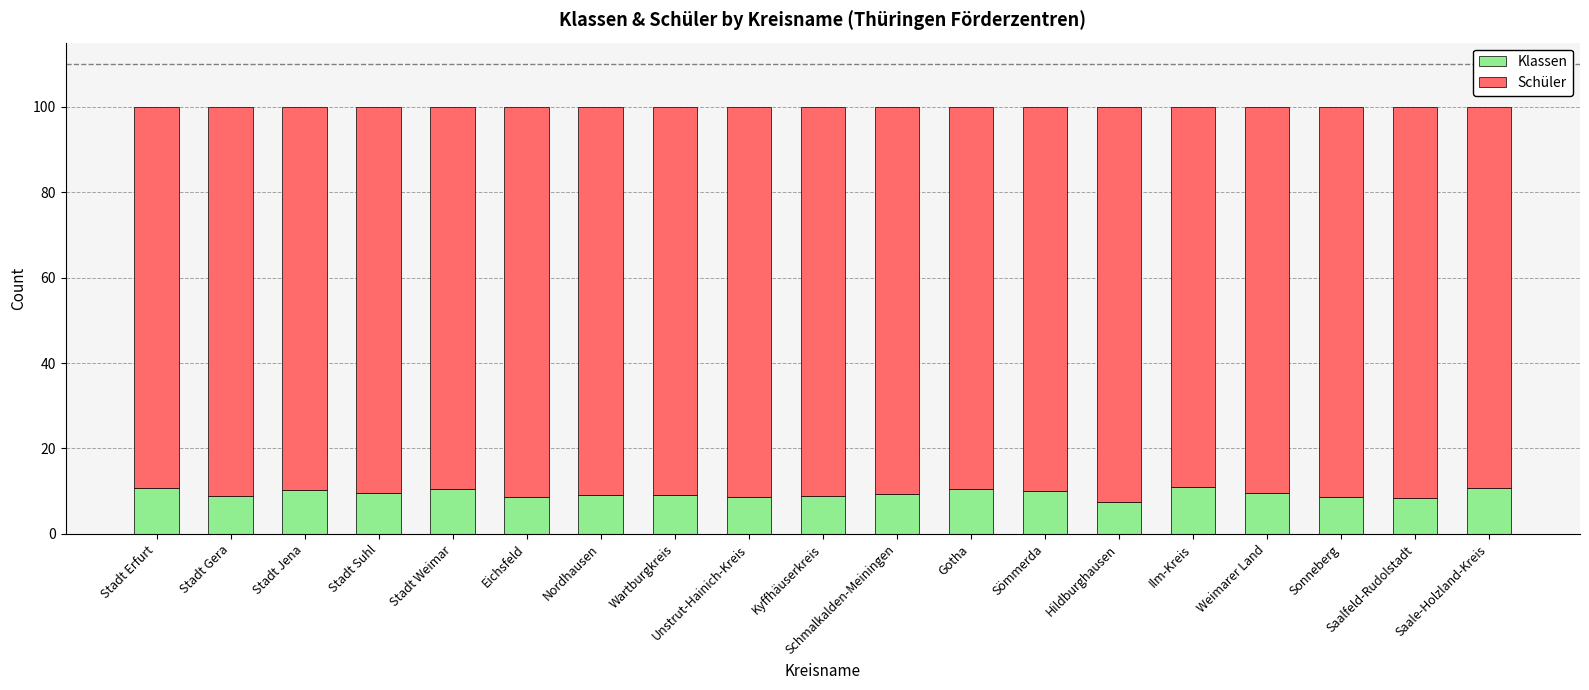

Read the Klassen value at Sömmerda.

10.0